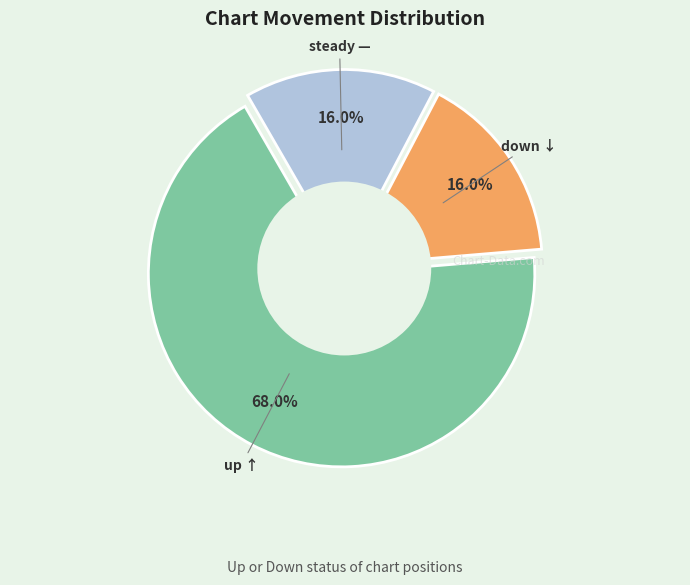

Is the sum of down and - greater than half?

No